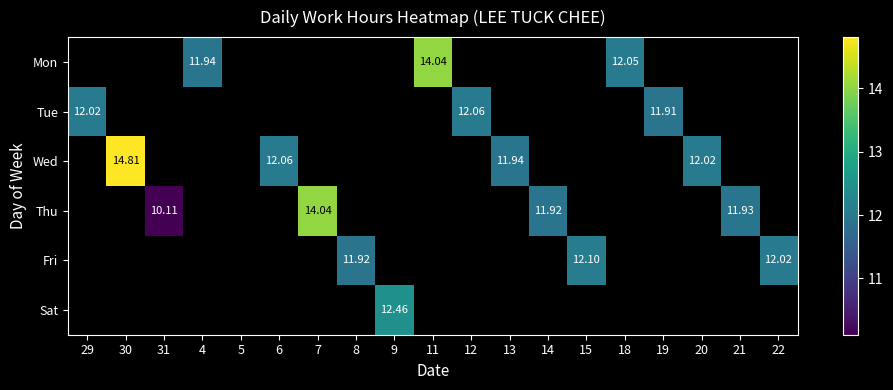

Is the value of Tue at 19 greater than the value of Fri at 14?

Yes